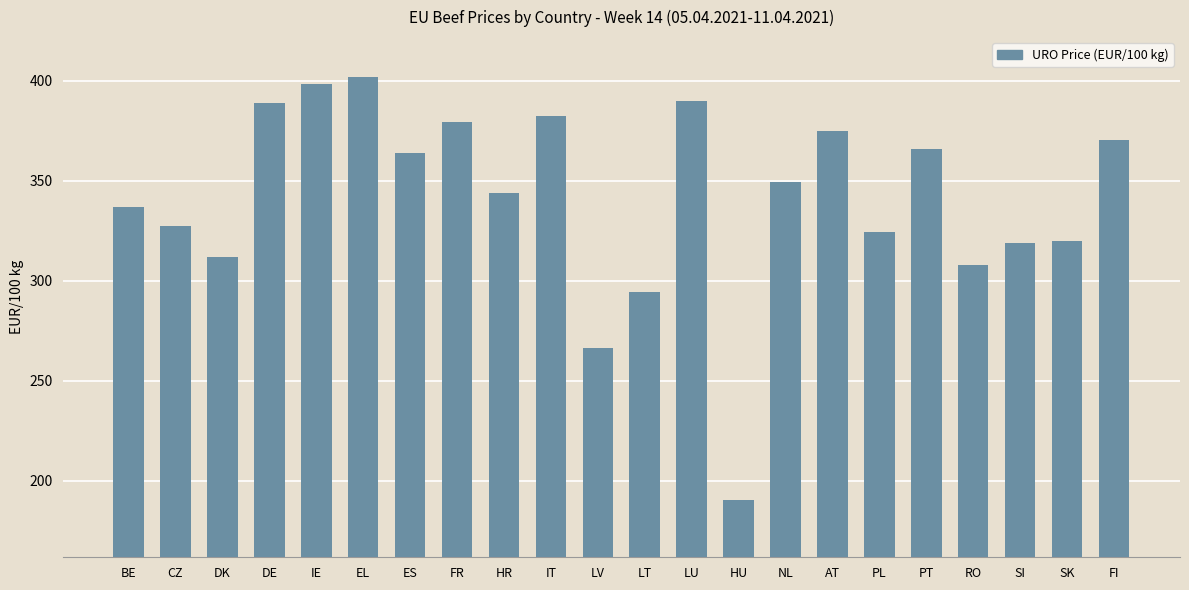

Is it true that the value at NL is 349.6?

True